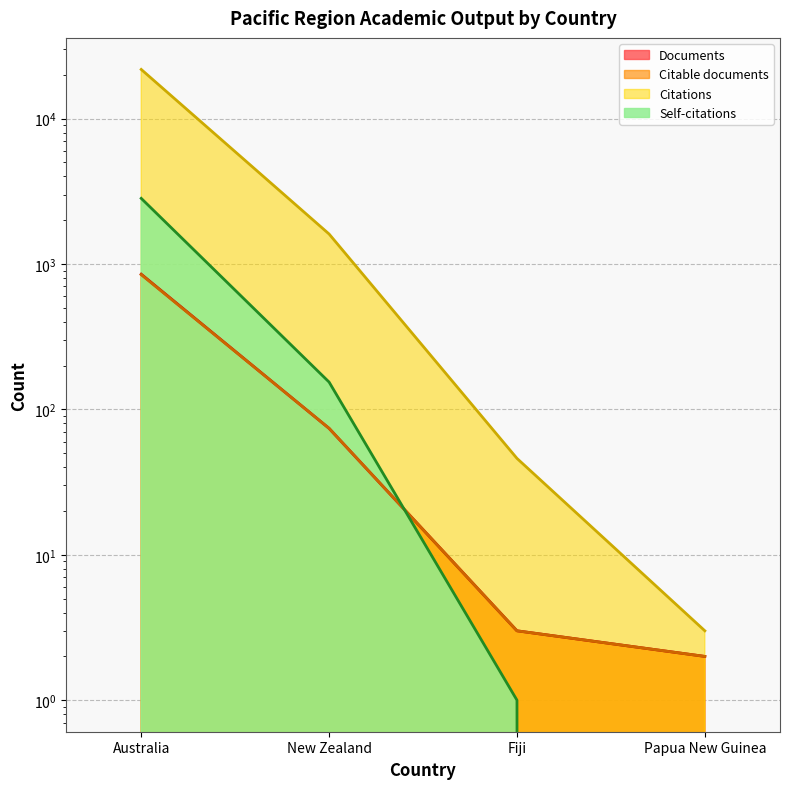

Reading left to right, transcribe all the data shown in this chart.

Documents: 850	74	3	2
Citable documents: 844	74	3	2
Citations: 21759	1606	46	3
Self-citations: 2825	154	1	0